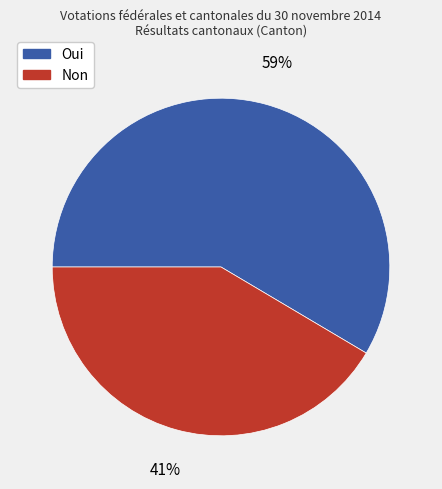

Approximately how many times larger is the value at Oui compared to Non?

1.4